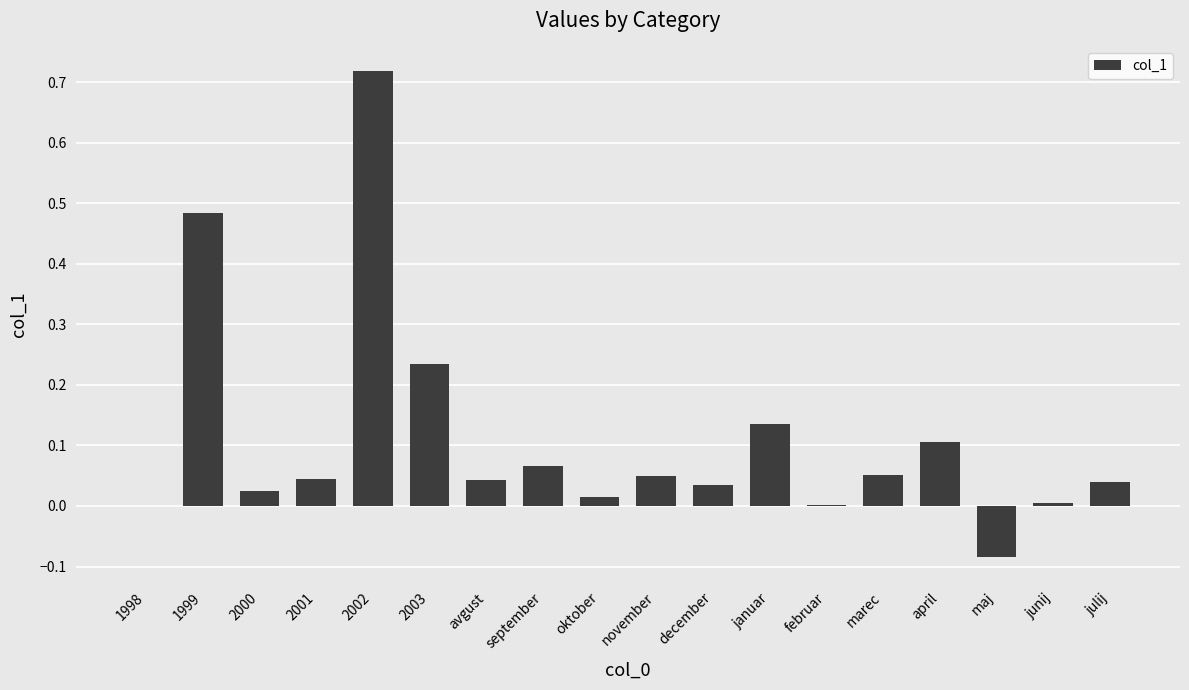

Does the chart contain stacked bars?

No